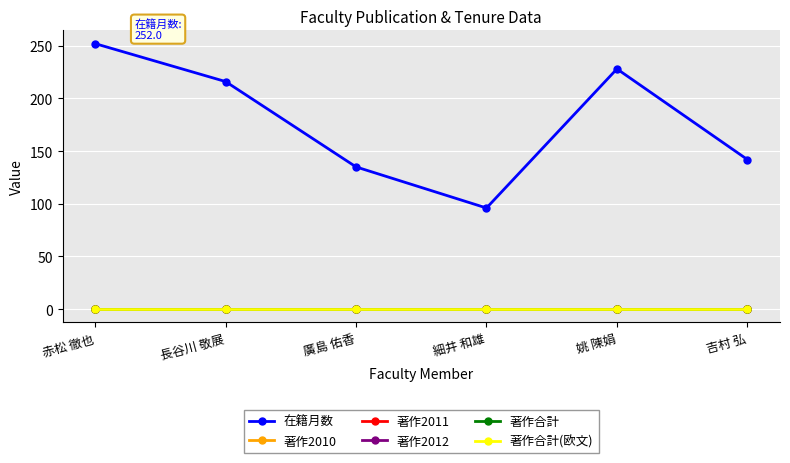

Between 赤松 徹也 and 細井 和雄, which series saw the biggest shift?

在籍月数